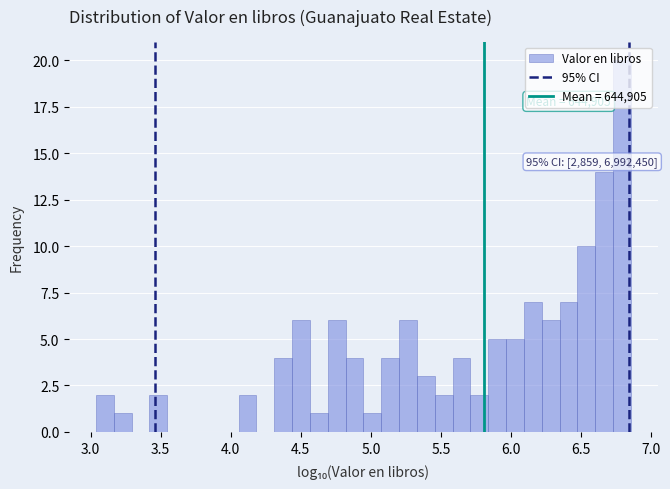

Around what value on the x-axis is the tallest bar? Give the approximate position of its centre, as read against the axis.

6.80